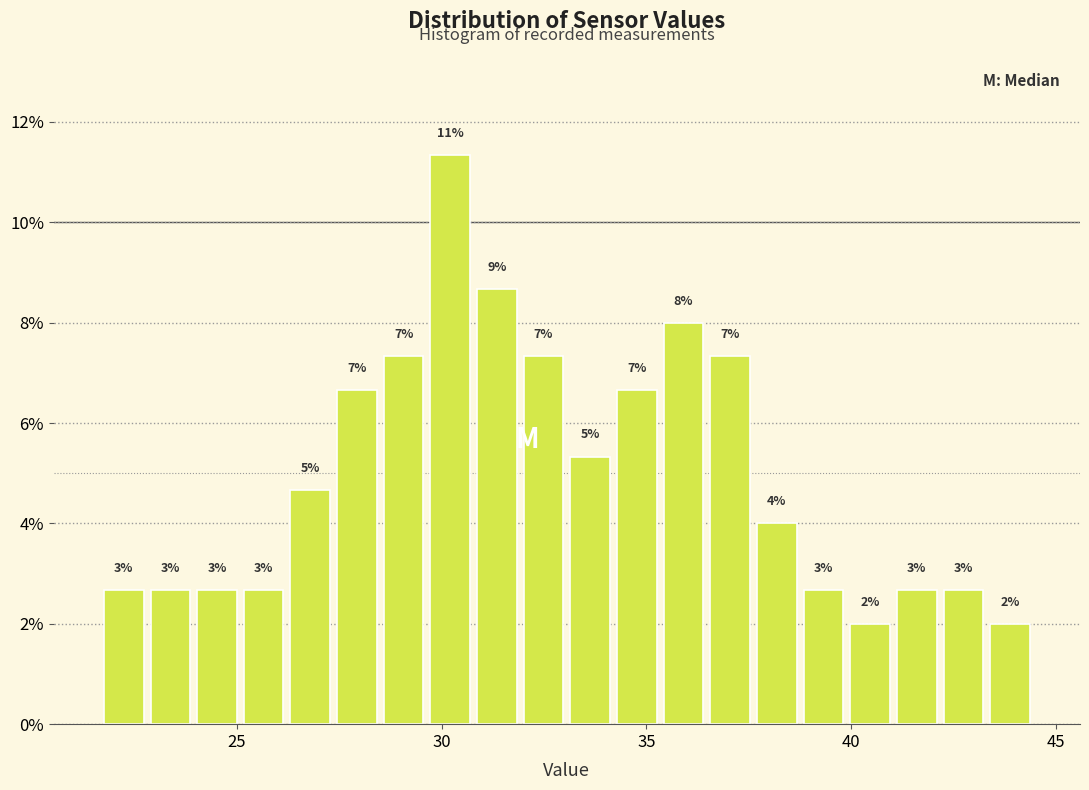

Around what value on the x-axis is the tallest bar? Give the approximate position of its centre, as read against the axis.

30.0